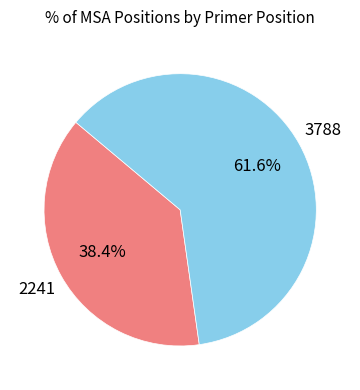

What percentage do 2241 and 3788 together represent?

100.0%